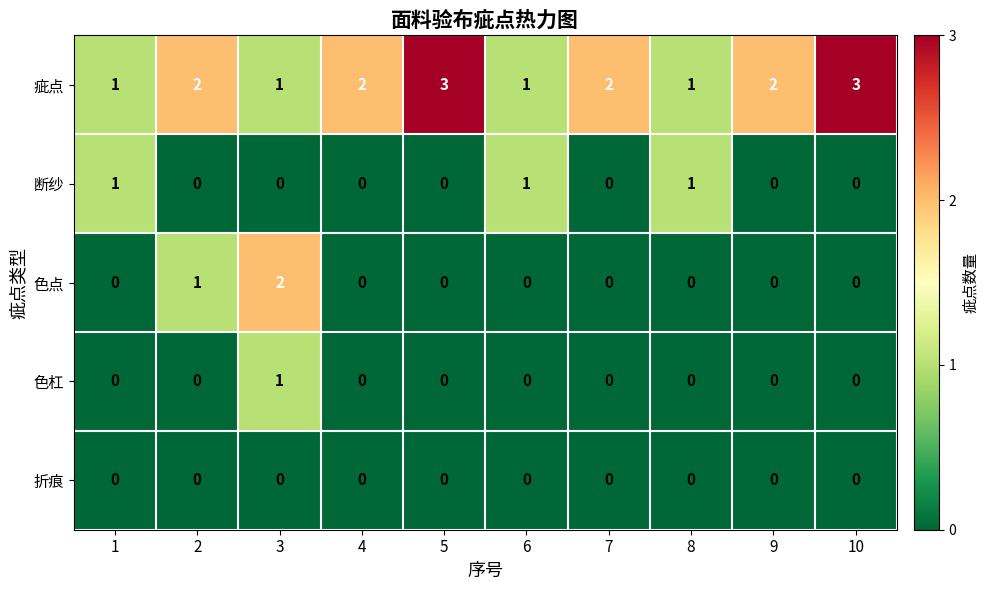

Which series has the largest total across all categories?

疵点